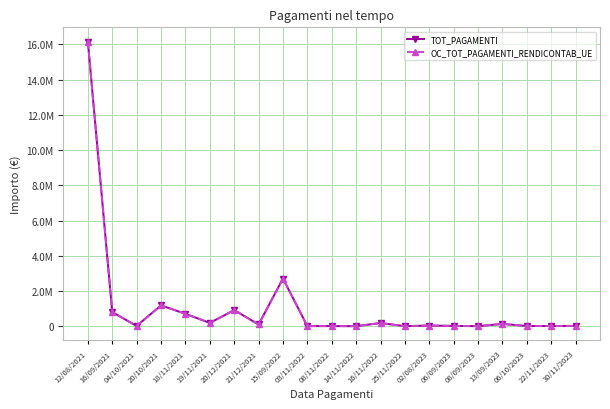

True or false: TOT_PAGAMENTI and OC_TOT_PAGAMENTI_RENDICONTAB_UE cross at least once.

False